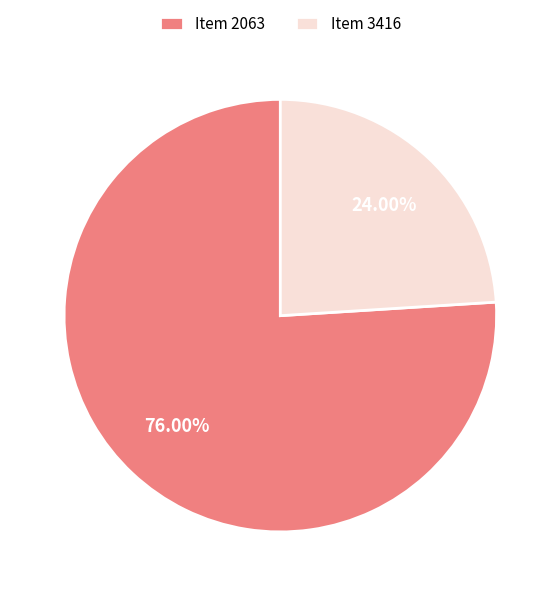

To the nearest percent, what is the difference between the largest and smallest slice percentages?

52%